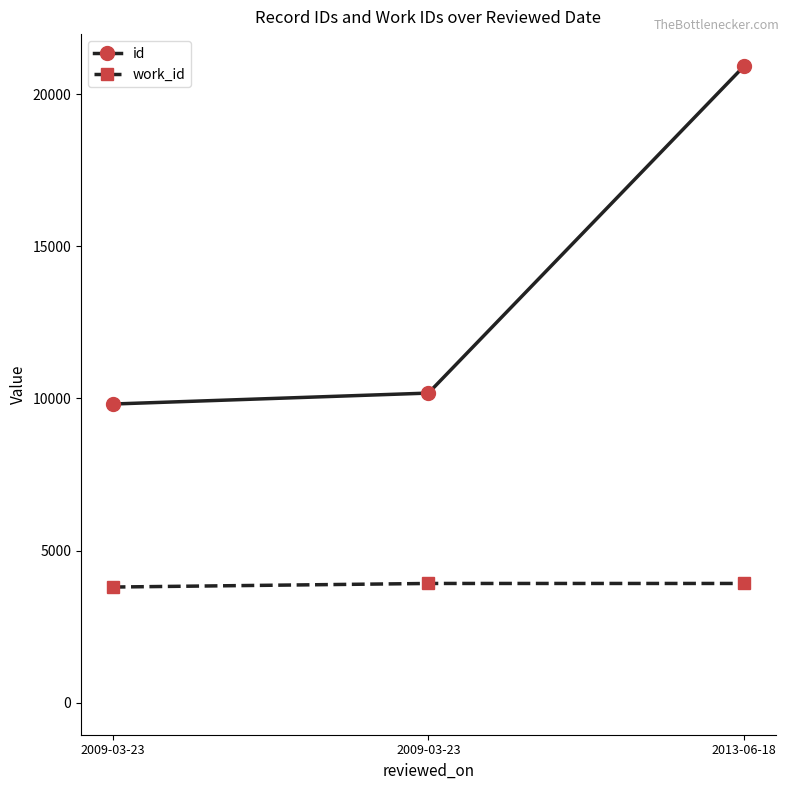

Which series has the largest total across all categories?

id